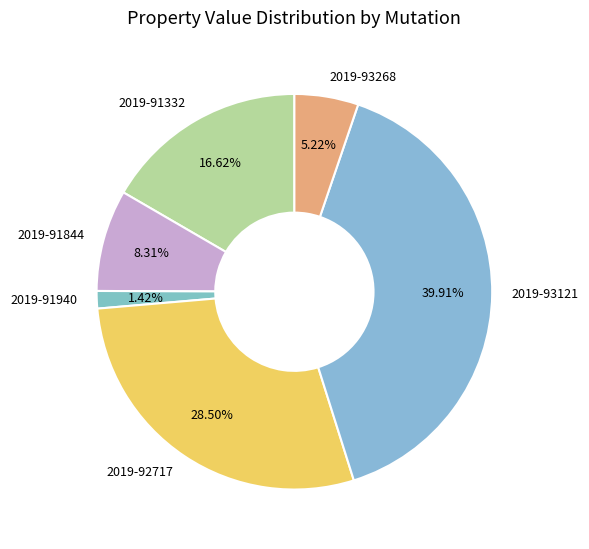

To the nearest percent, what is the difference between the largest and smallest slice percentages?

38%